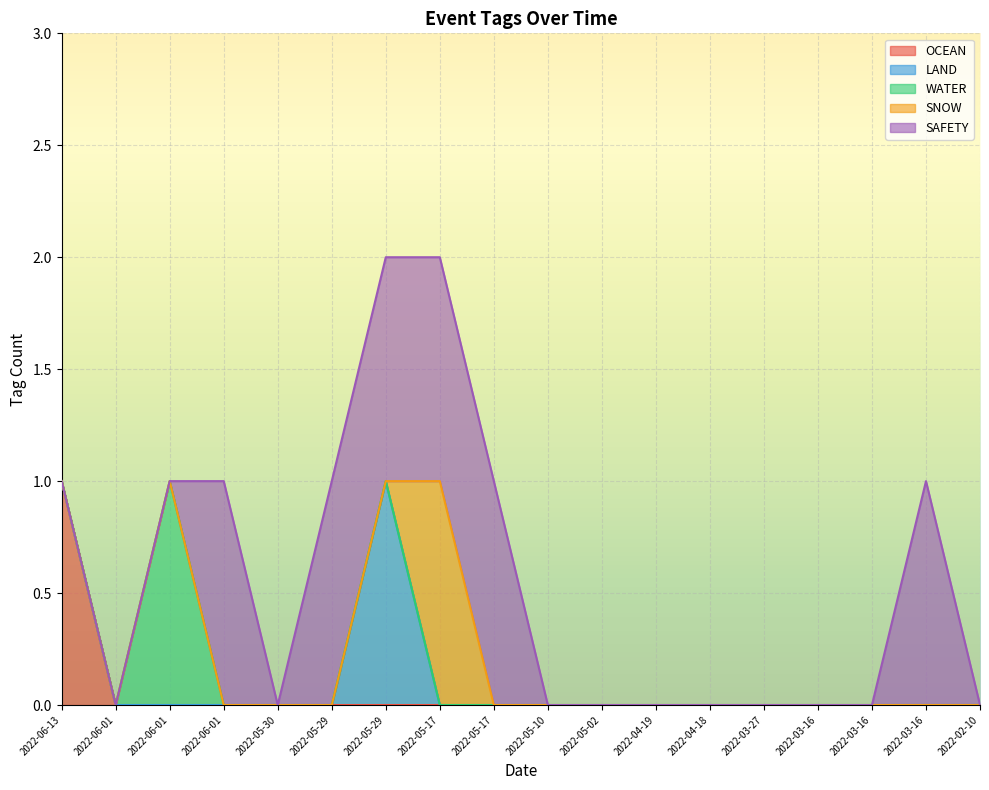

How many SAFETY values are between 0 and 1?

18